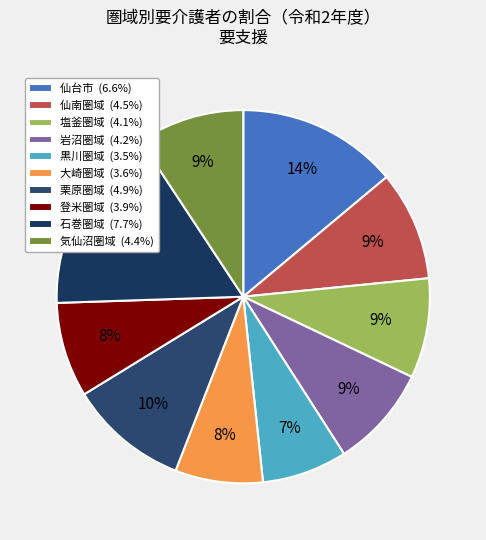

Count the number of slices in the pie.

10